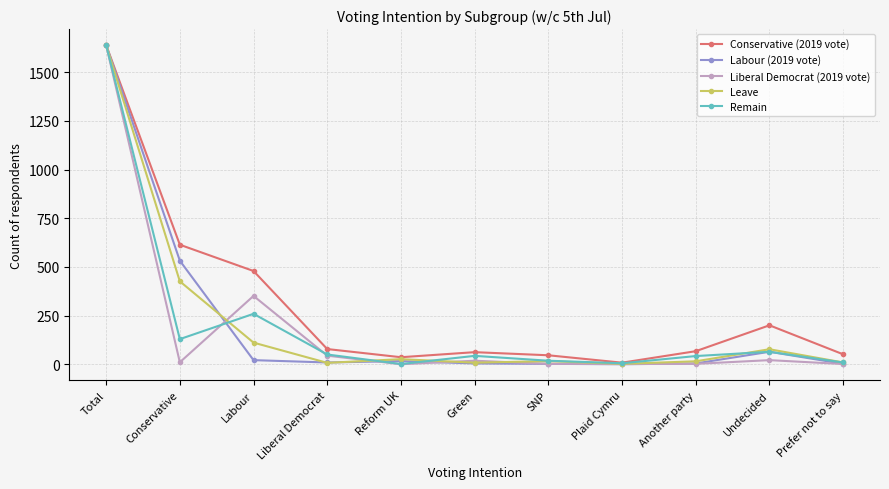

Does the chart display data point markers on the line(s)?

Yes